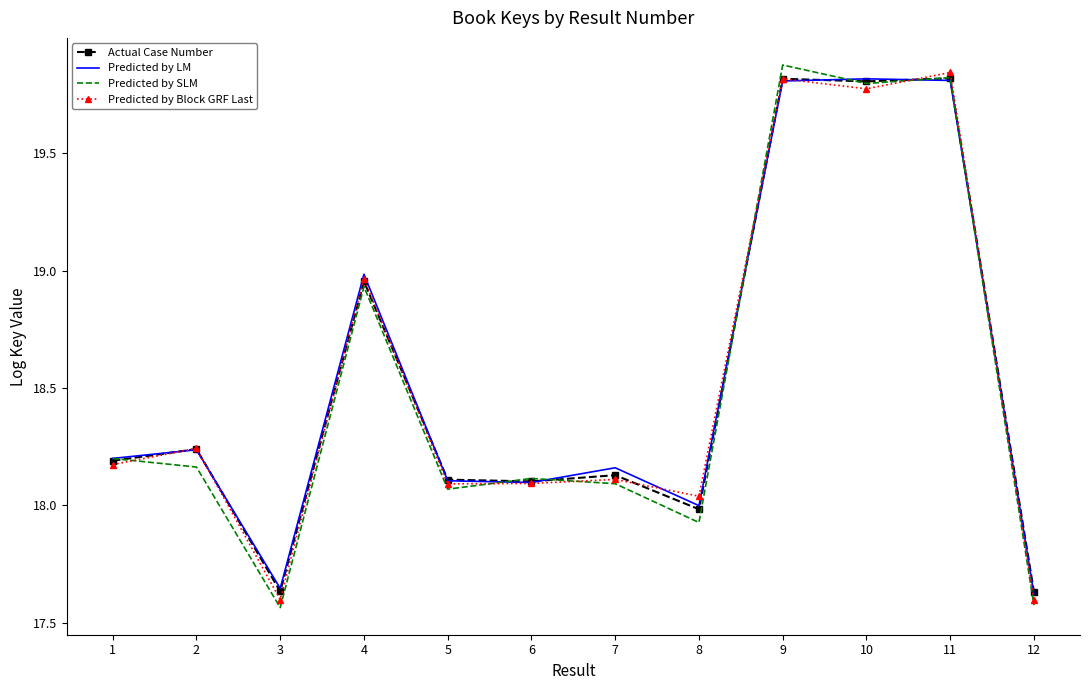

At which label does Predicted by SLM reach its peak?

9